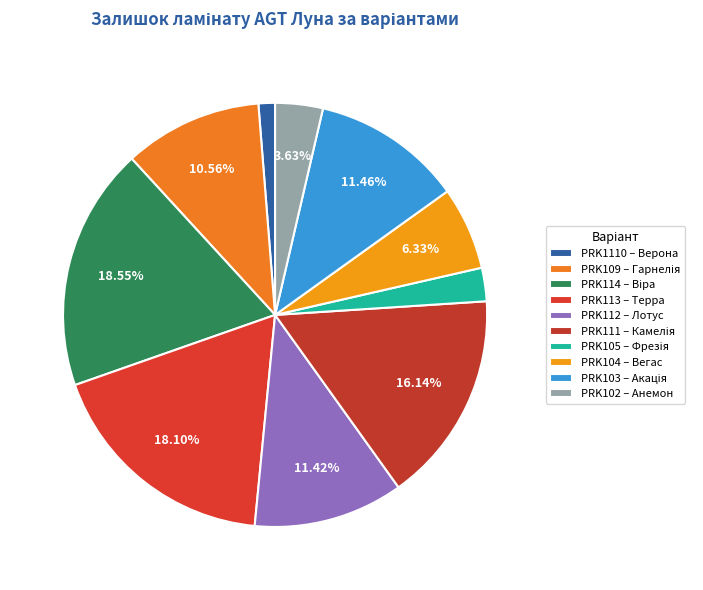

To the nearest percent, what is the average slice percentage?

10%